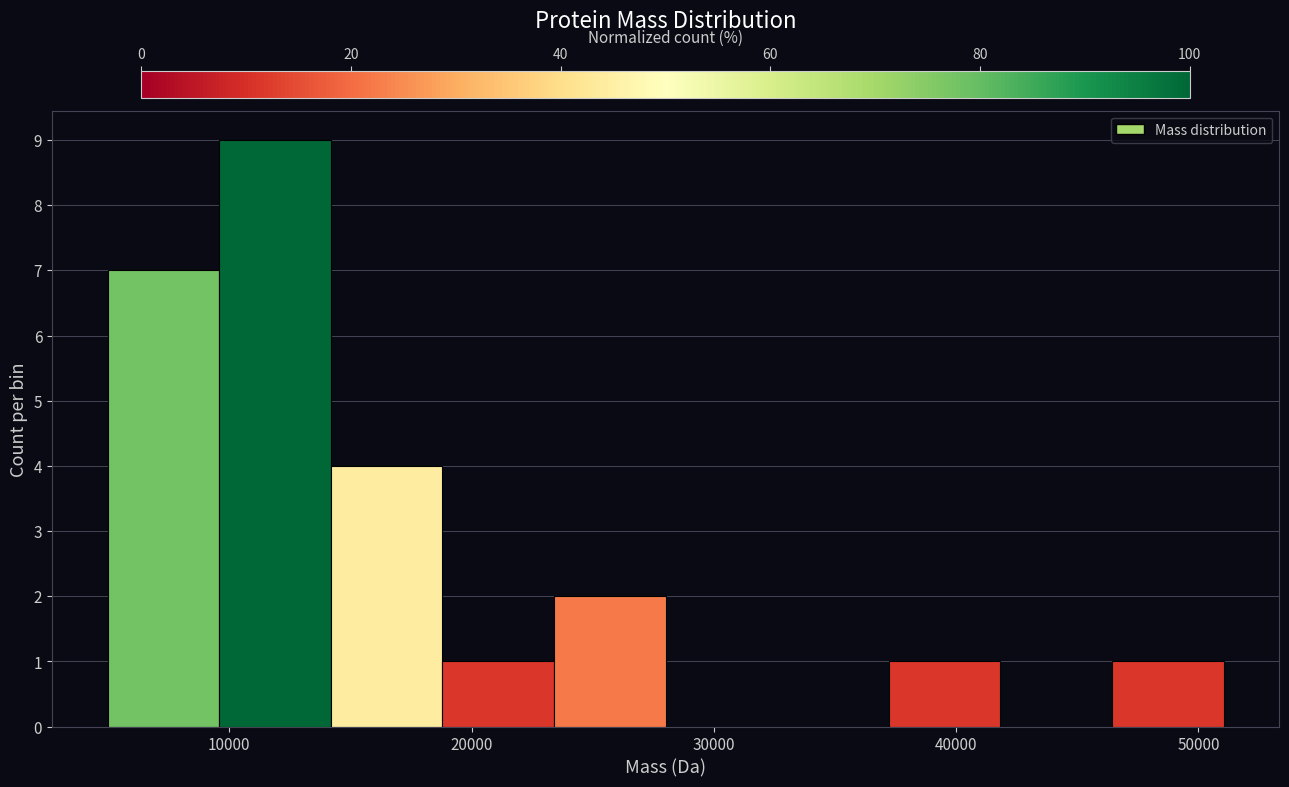

Over which range of the x-axis is the bar tallest?

10000 to 14000